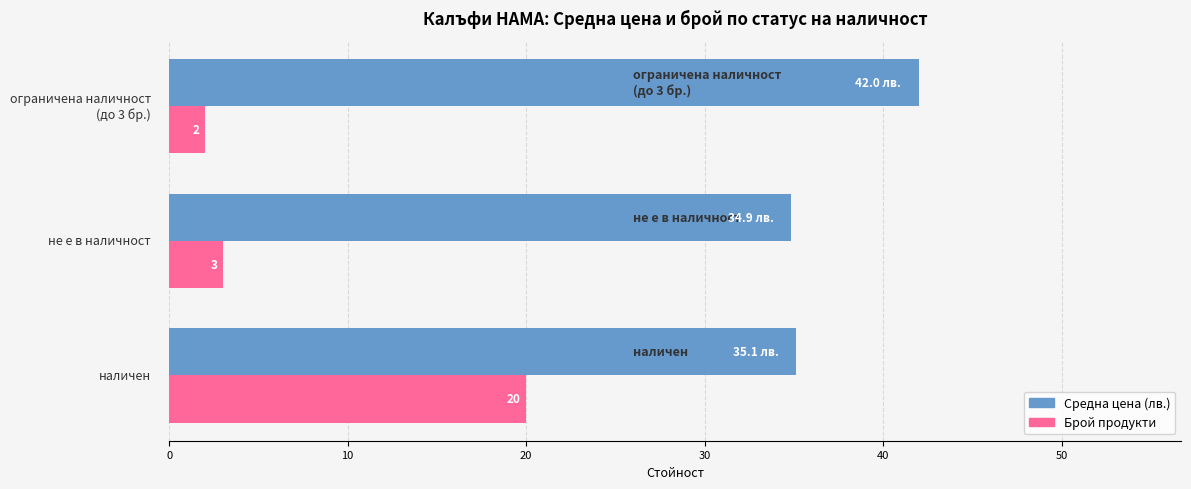

Between наличен and не е в наличност, which series saw the biggest shift?

Брой продукти